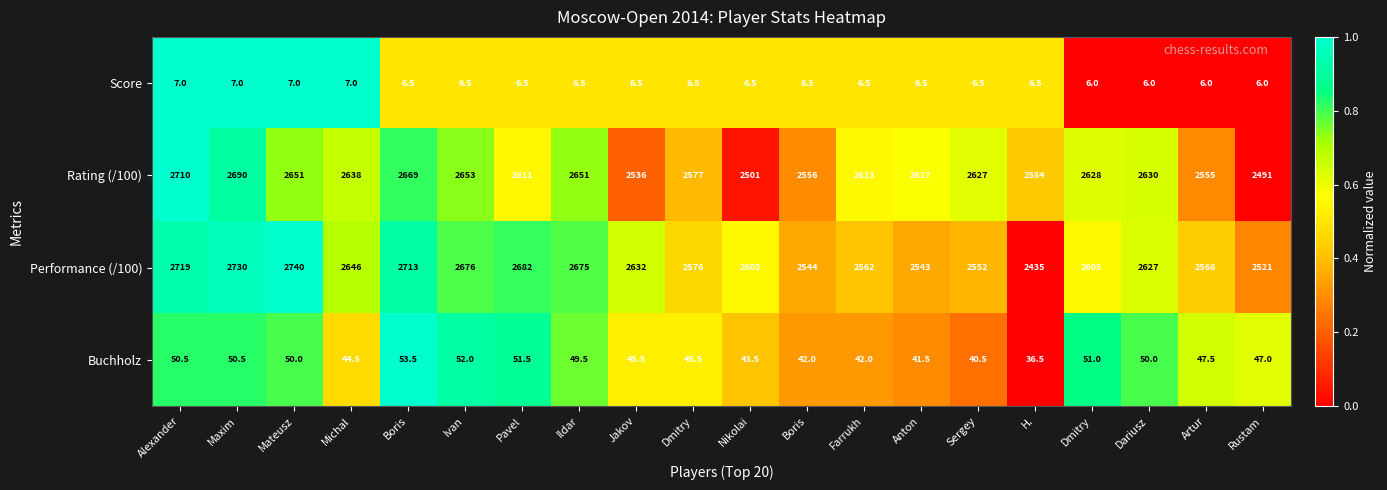

How many data points in Buchholz are less than 47?

9